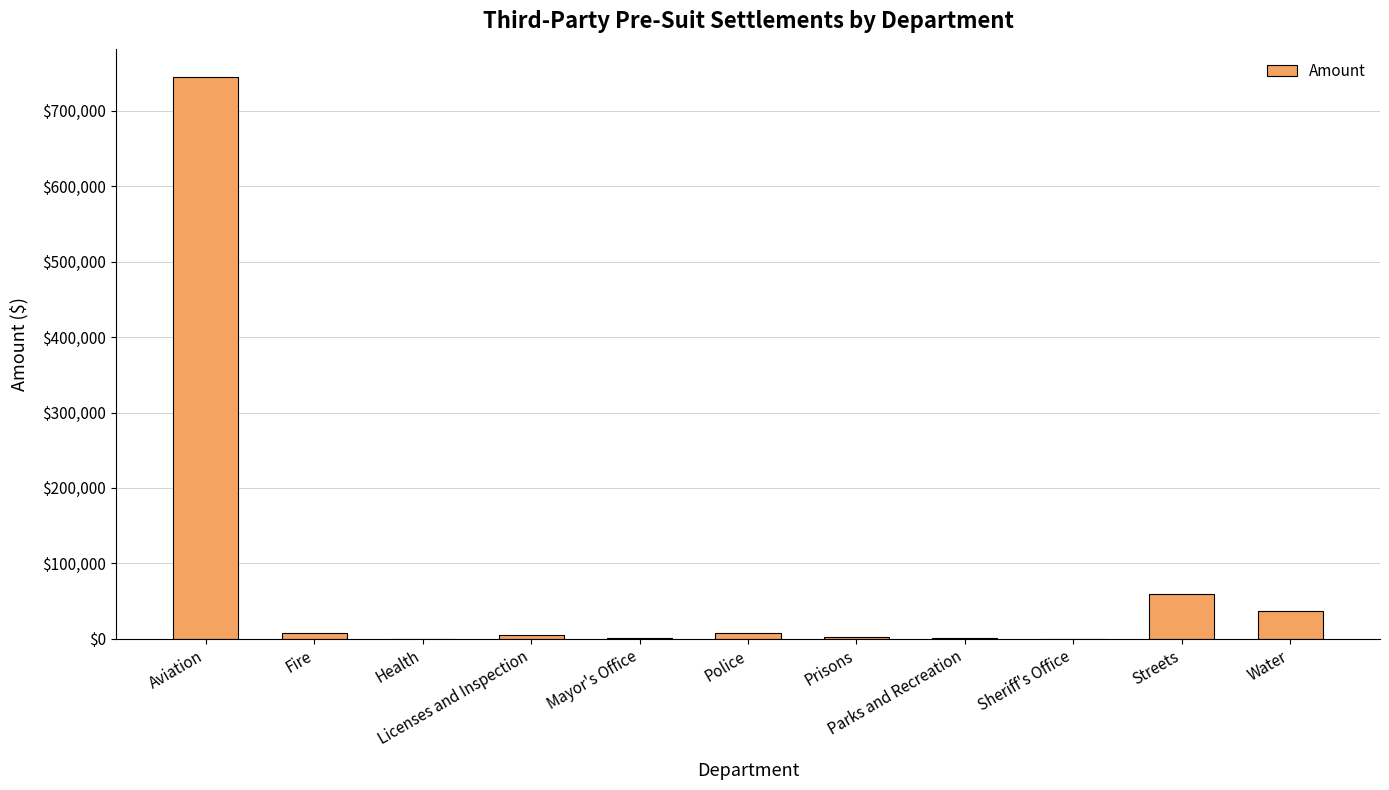

Are the bars grouped side by side (vs. stacked)?

No